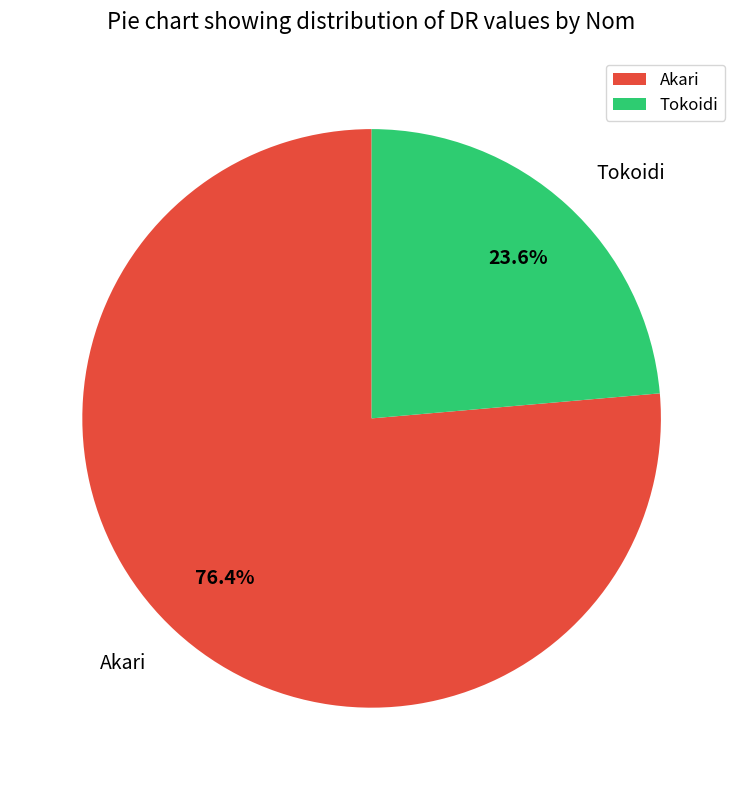

Rank the categories by value from highest to lowest.

Akari, Tokoidi